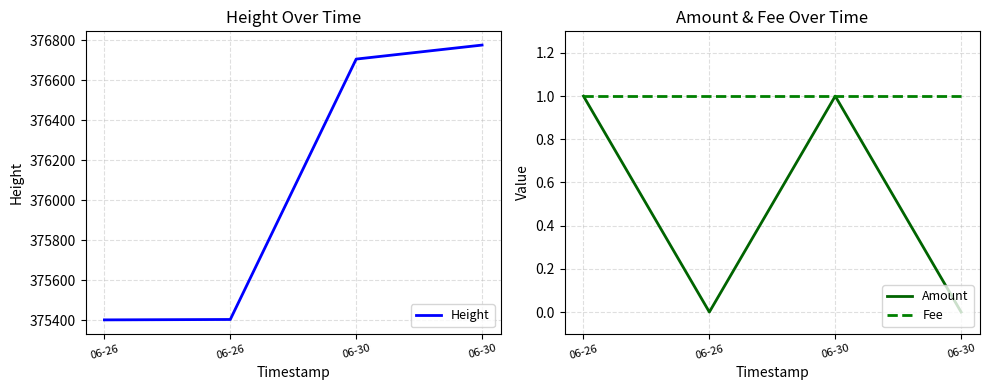

The Amount series shows 0 at 06-30. True or false?

True